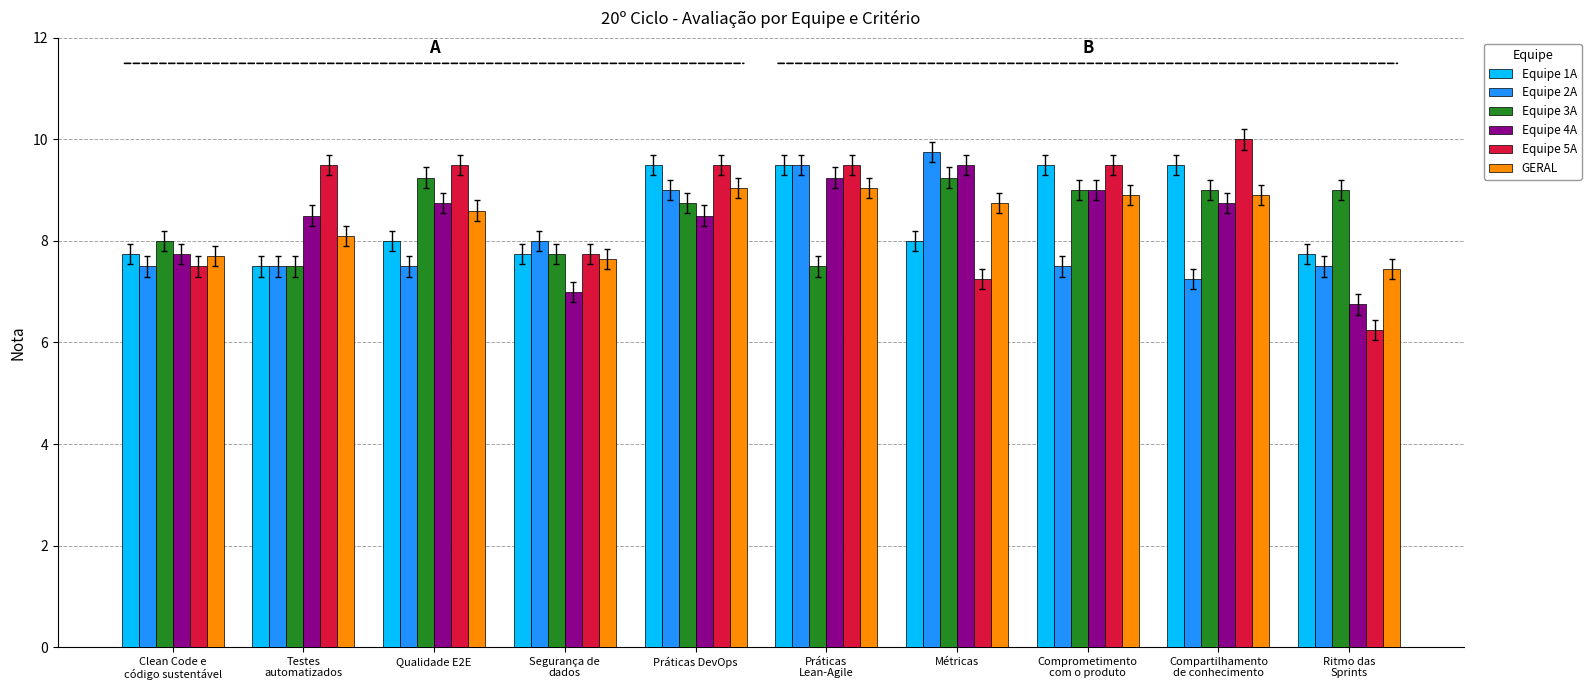

What is the spread (max minus min) of values at Práticas DevOps?

1.0